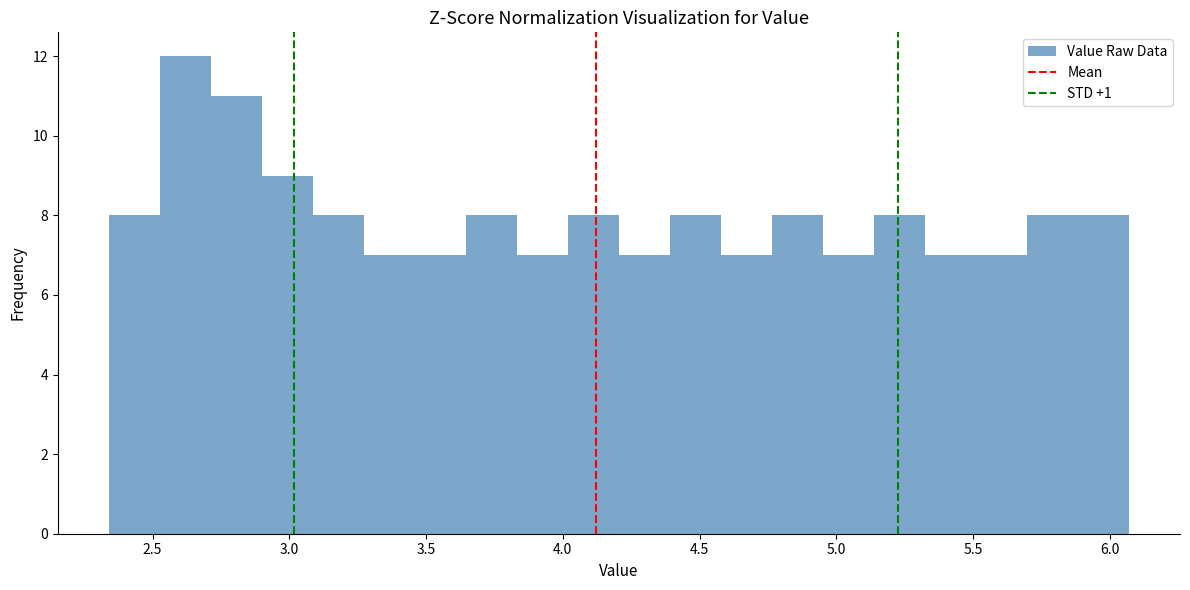

Read against the x-axis, roughly where is the centre of the tallest bar?

2.60